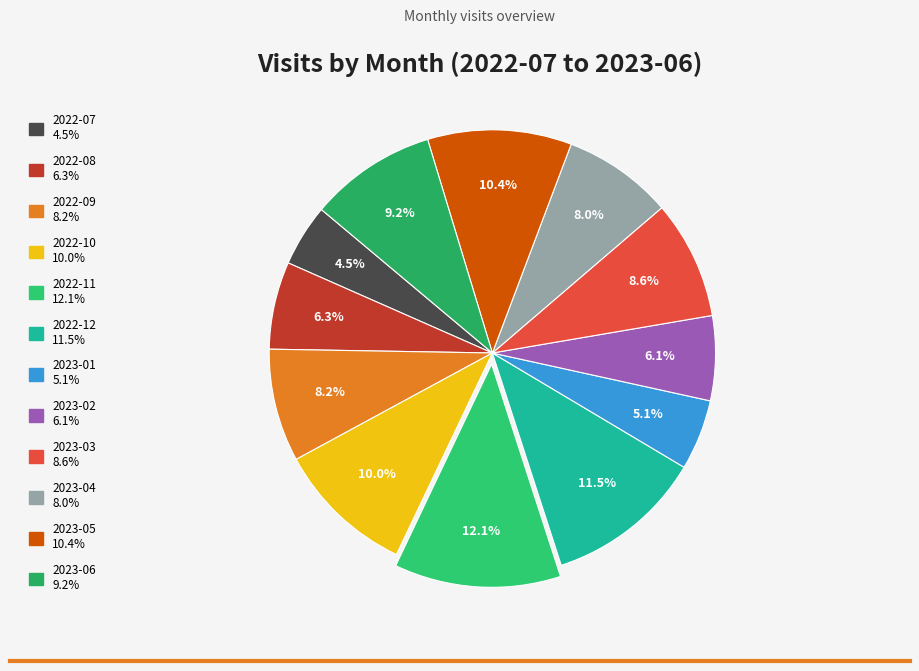

The 2022-12 slice represents 1% of the pie. True or false?

False